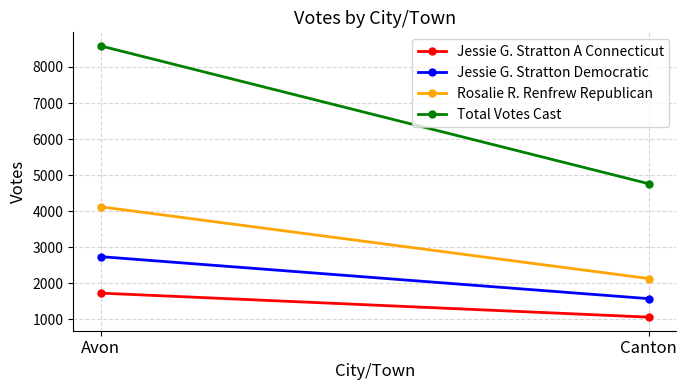

Is it true that Jessie G. Stratton A Connecticut equals 402 at Canton?

False